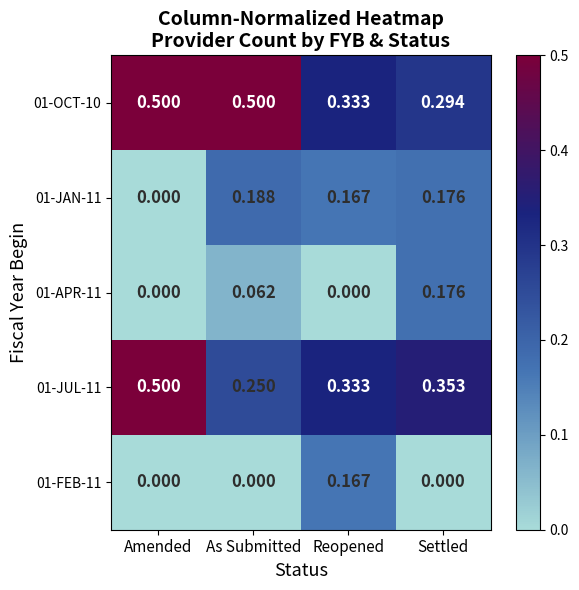

Which category has the highest value in the 01-FEB-11 series?

Reopened